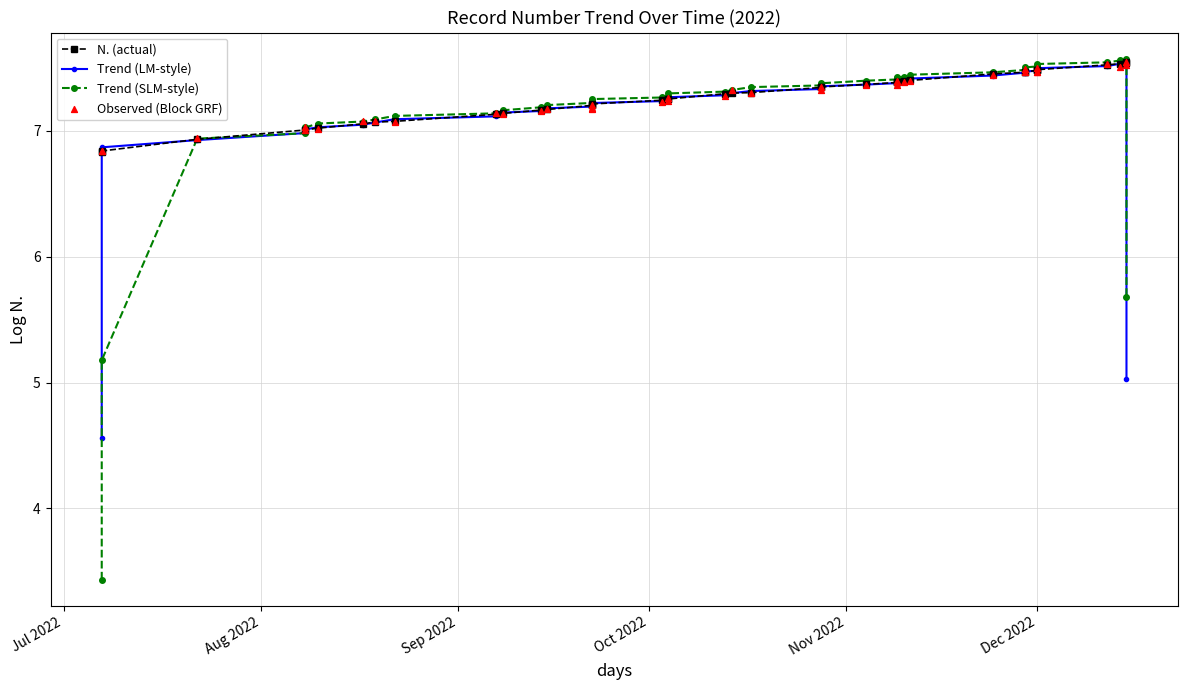

What are all the series names shown in the legend?

N. (actual), Trend (LM-style), Trend (SLM-style), Observed (Block GRF)